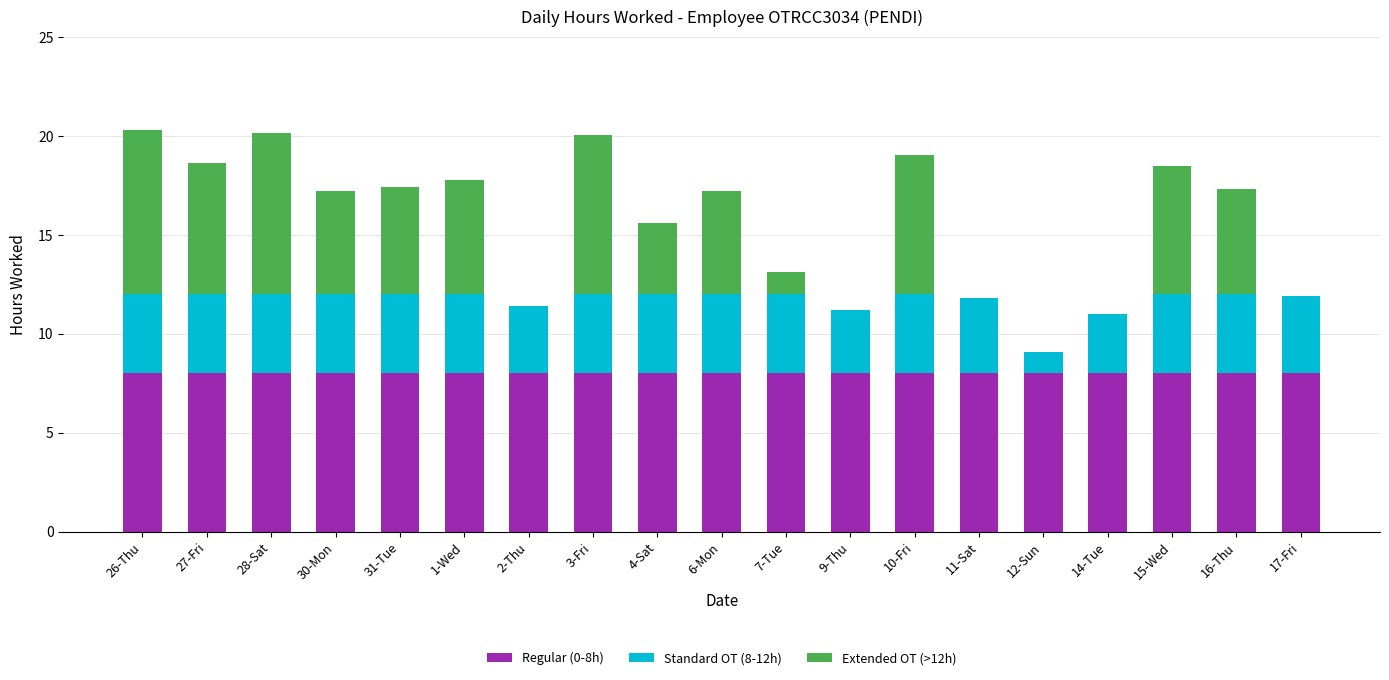

Count the number of data series in this chart.

3